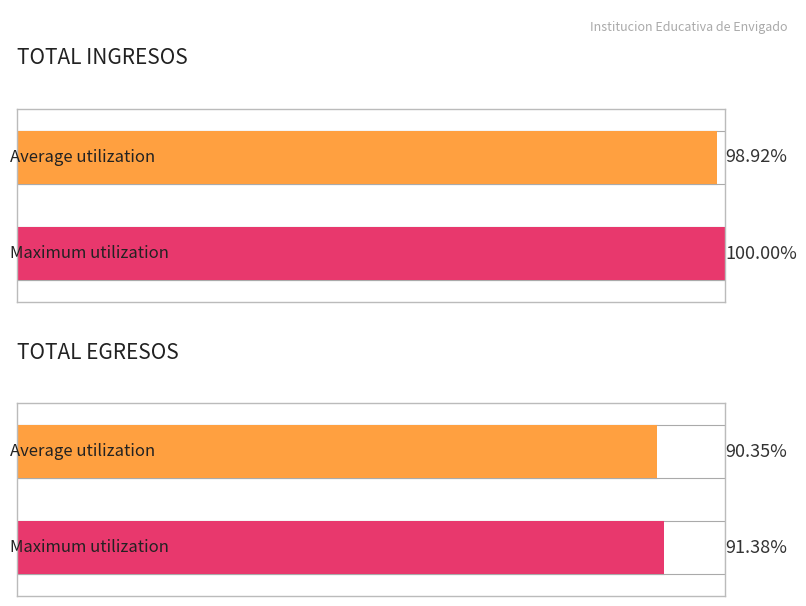

Which category has the highest value across all series?

TOTAL INGRESOS